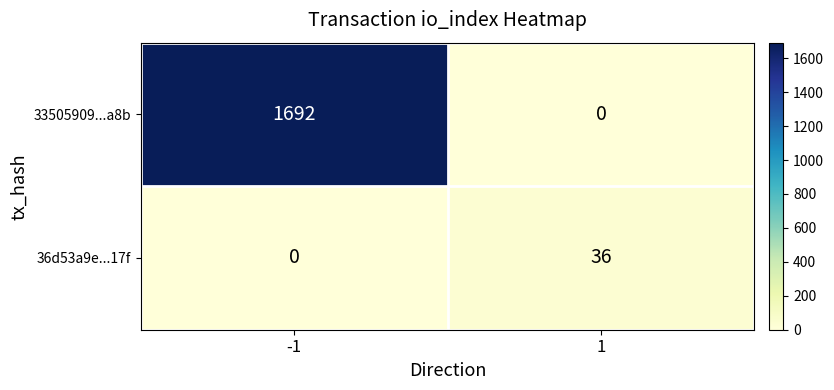

What is the average value of the 36d53a9e...17f series?

18